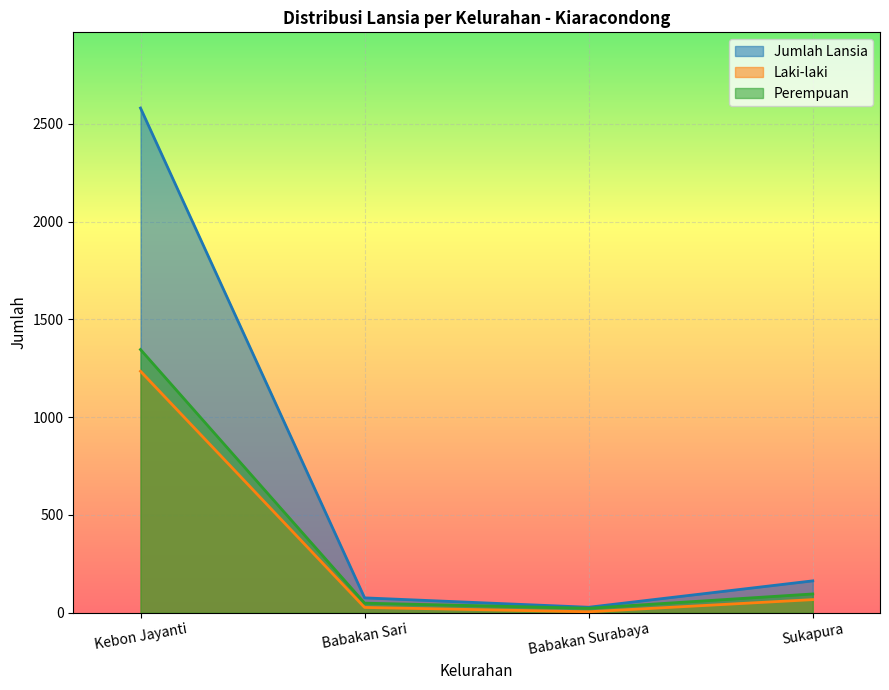

At Kebon Jayanti, list the series in order from largest to smallest.

Jumlah Lansia, Perempuan, Laki-laki